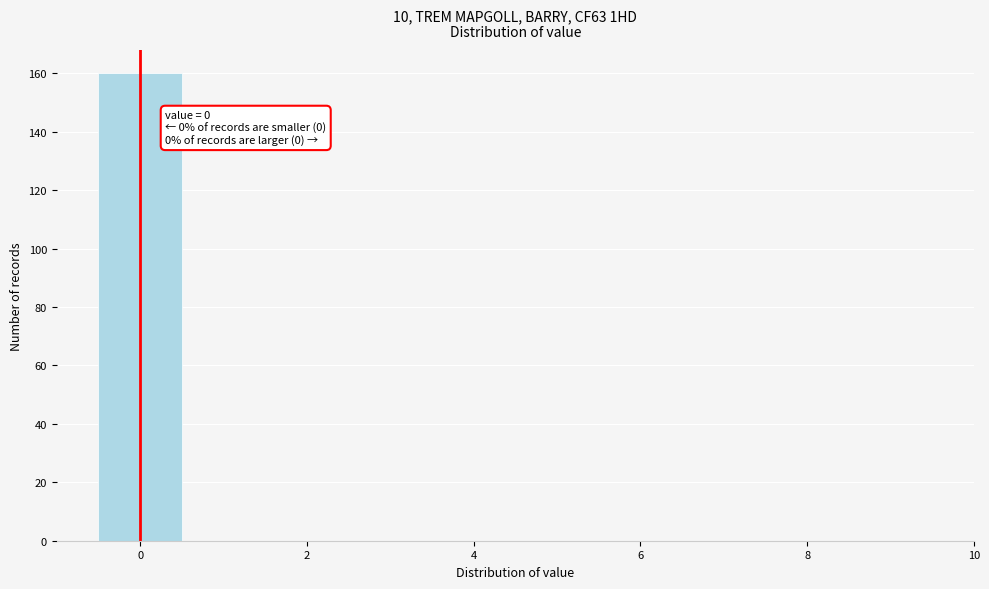

Over which range of the x-axis is the bar tallest?

-0.5 to 0.5